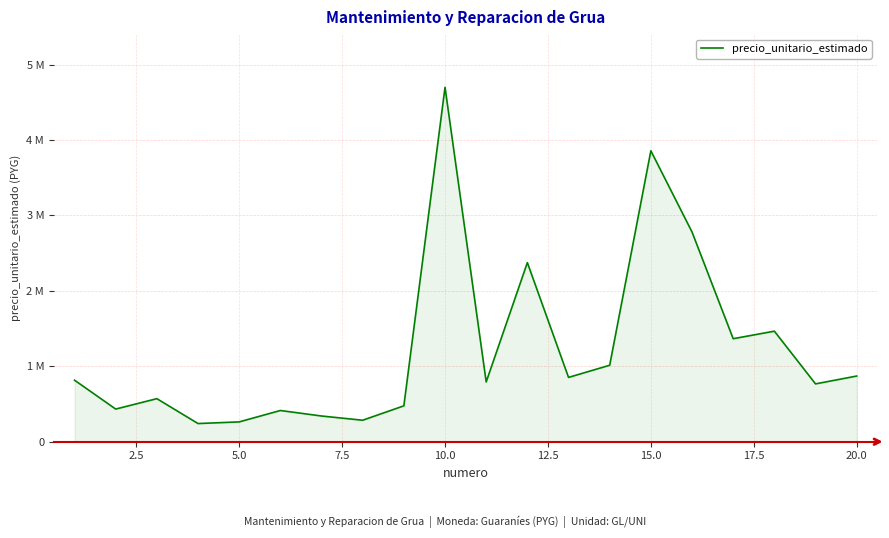

True or false: there are more than 0 points higher than both neighbors.

True